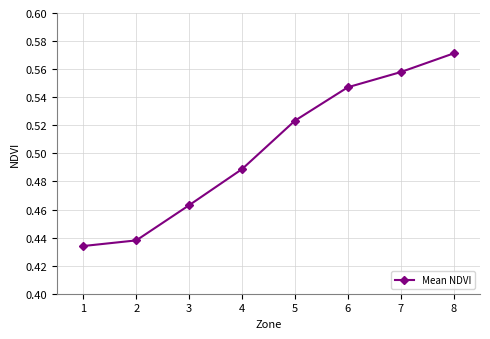

What is the sum of the values at 8 and 1?

1.0